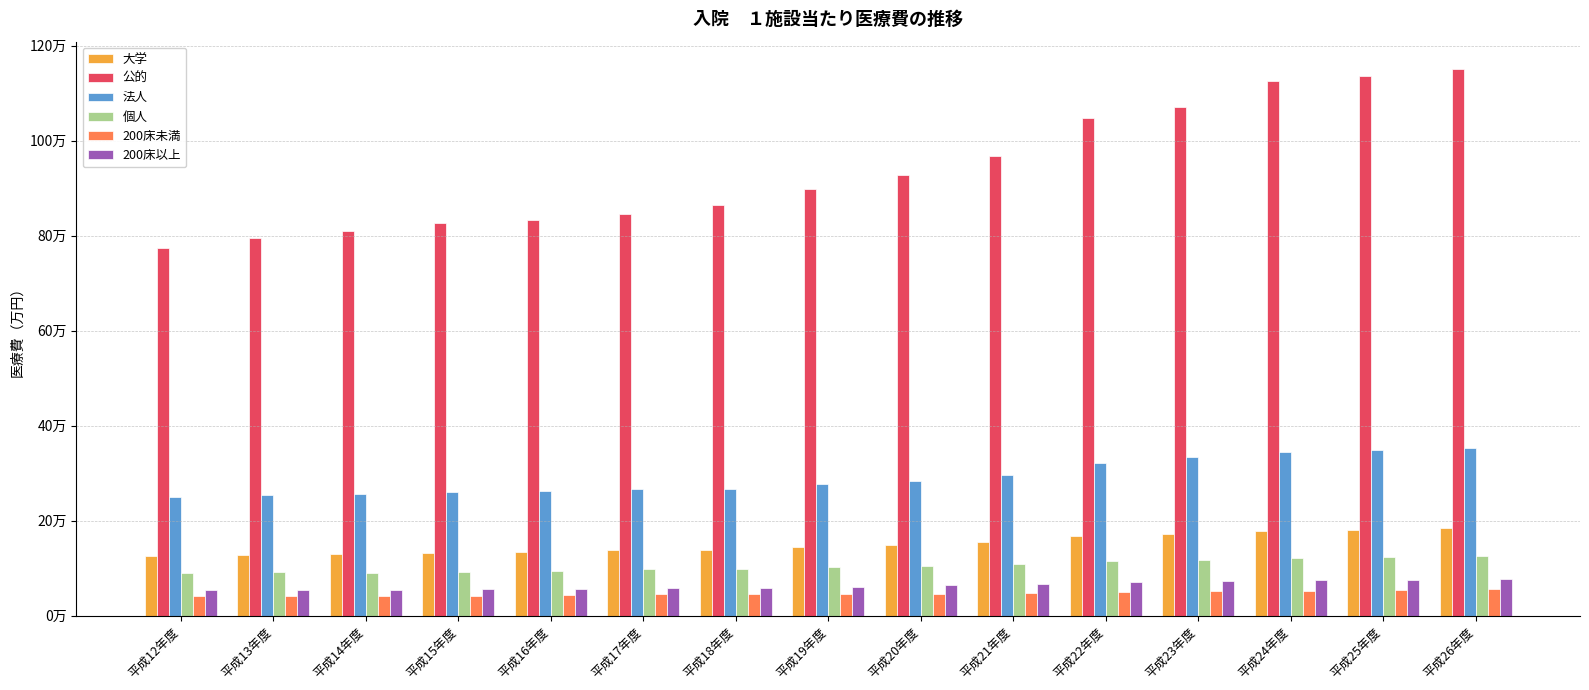

Reading left to right, what are all the values shown in this chart?

大学: 126181.5	128993.3	129190.6	132475.2	135095.5	138780.3	139532.5	145364.1	149528.4	155574.2	167209.1	172542.5	177859.9	180721.7	184396.6
公的: 774717.2	795707.8	809071.3	825946.5	833167.8	846750.5	865197.3	898827.8	926958.2	968845.0	1048684.7	1071677.8	1125008.0	1136369.9	1151098.9
法人: 249977.7	254963.4	256086.6	261024.9	262974.7	267610.1	266113.8	276620.8	284432.0	296885.0	320801.3	333319.1	345008.2	348900.8	353801.6
個人: 90514.0	91950.0	90930.2	92510.5	94539.8	97572.3	98214.8	102042.0	104740.6	108473.7	115334.2	118394.7	121086.3	123220.5	125995.8
200床未満: 41018.6	42094.2	41632.9	42649.8	44758.7	46667.4	45571.9	46363.0	45912.3	47232.6	50211.7	51474.8	52916.9	54077.9	55603.2
200床以上: 53472.9	55032.0	54479.5	55851.4	57215.9	59029.2	59025.0	61684.0	63858.1	66843.0	71261.5	73332.0	74752.0	75961.0	77980.7